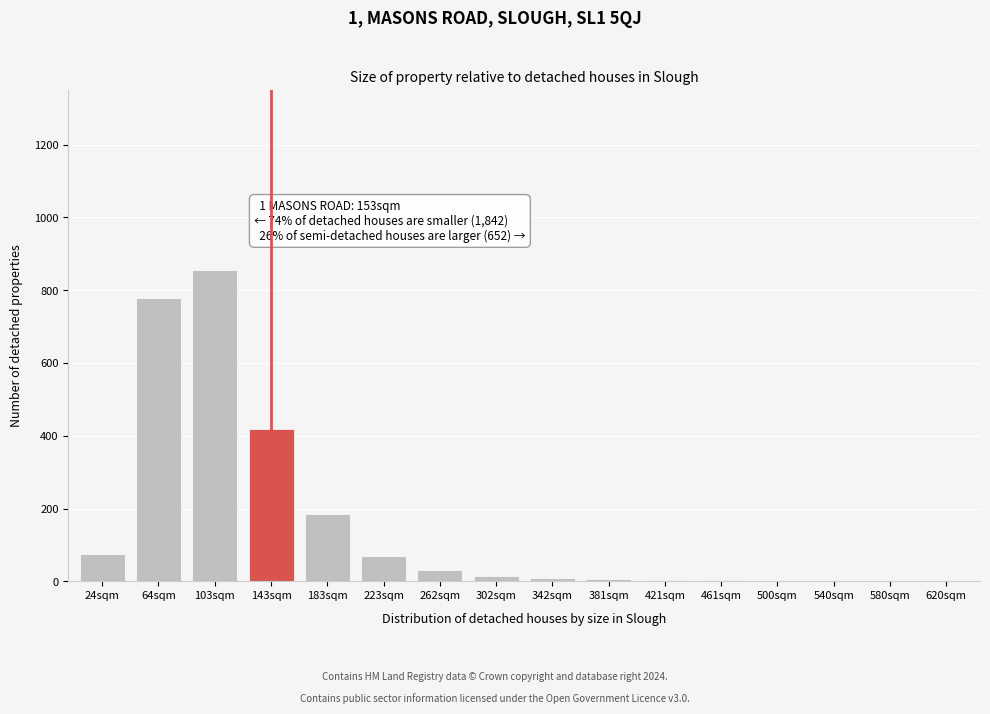

What is the sum of all values?

2461